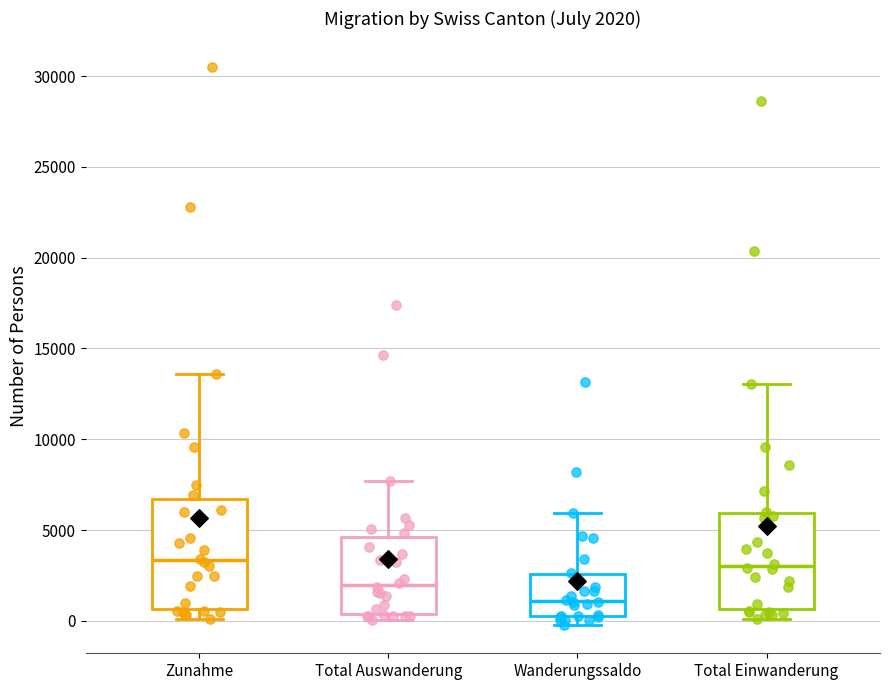

Comparing the boxes themselves (not the whiskers), which one is the tallest?

Zunahme